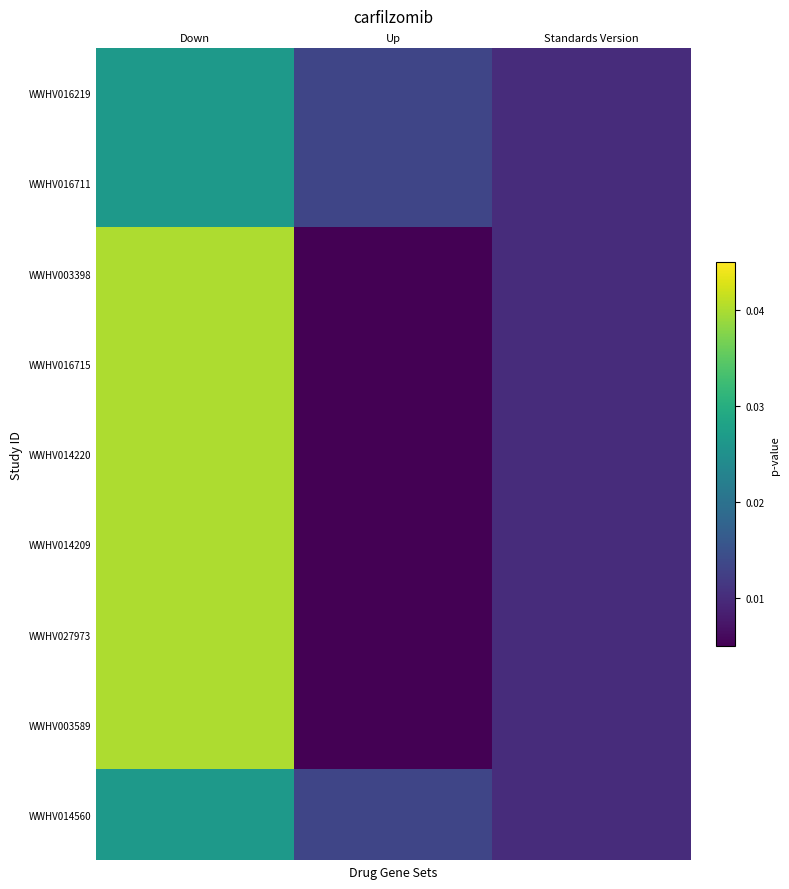

Between Standards Version and Down, which is larger?

Down